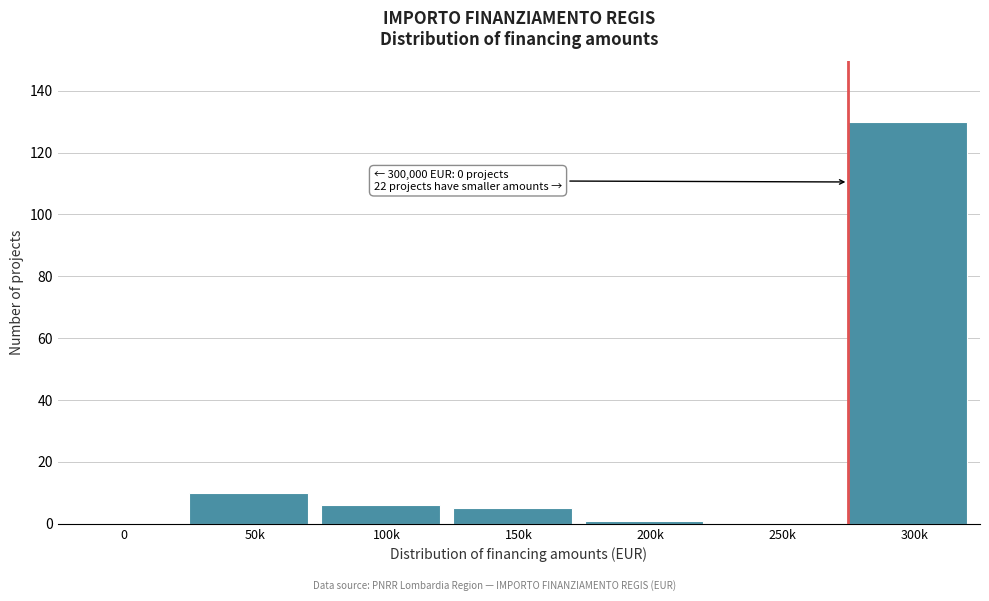

Reading right to left, transcribe all the data shown in this chart.

300k=130	250k=0	200k=1	150k=5	100k=6	50k=10	0=0